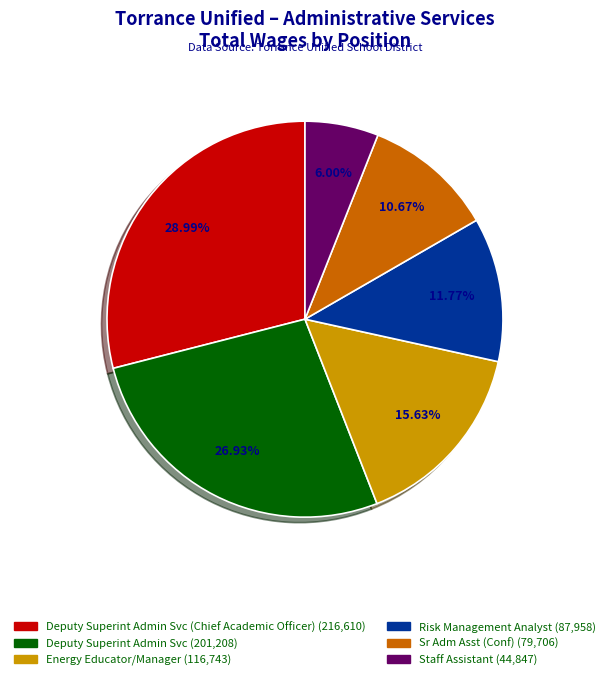

How many segments does this pie chart have?

6